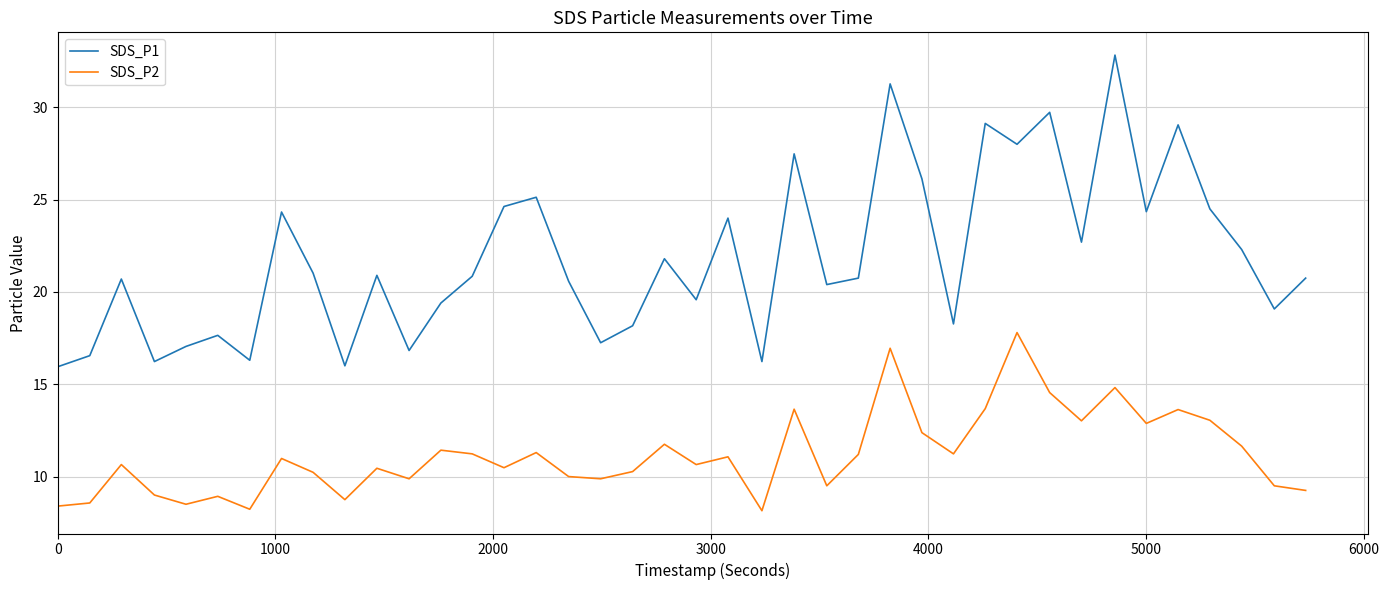

True or false: SDS_P1 and SDS_P2 cross at least once.

False